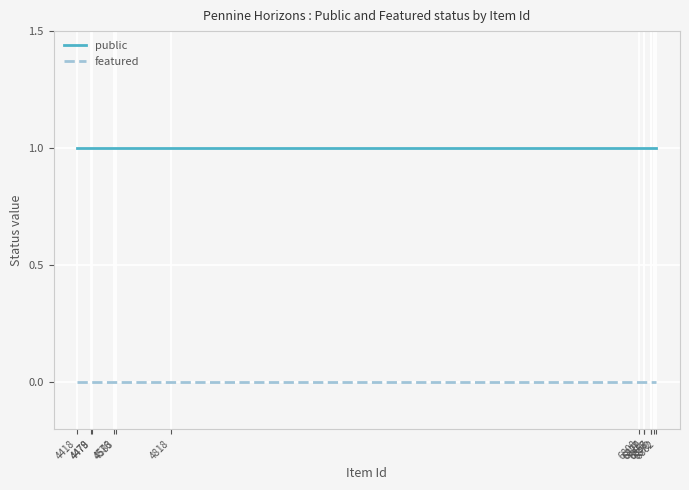

Reading right to left, what are all the values shown in this chart?

public: 6882=1	6872=1	6858=1	6857=1	6829=1	6827=1	6808=1	4818=1	4583=1	4576=1	4479=1	4478=1	4418=1
featured: 6882=0	6872=0	6858=0	6857=0	6829=0	6827=0	6808=0	4818=0	4583=0	4576=0	4479=0	4478=0	4418=0